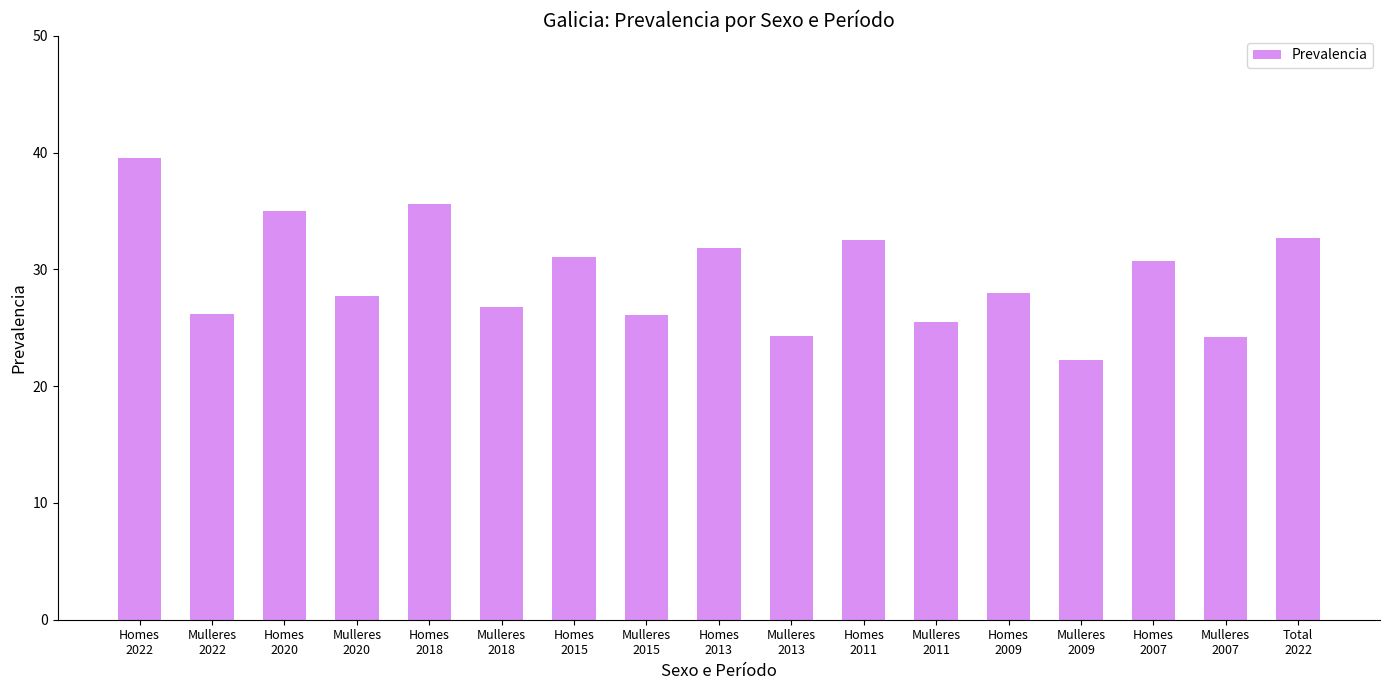

What is the value of the 11th bar from the left?

32.5